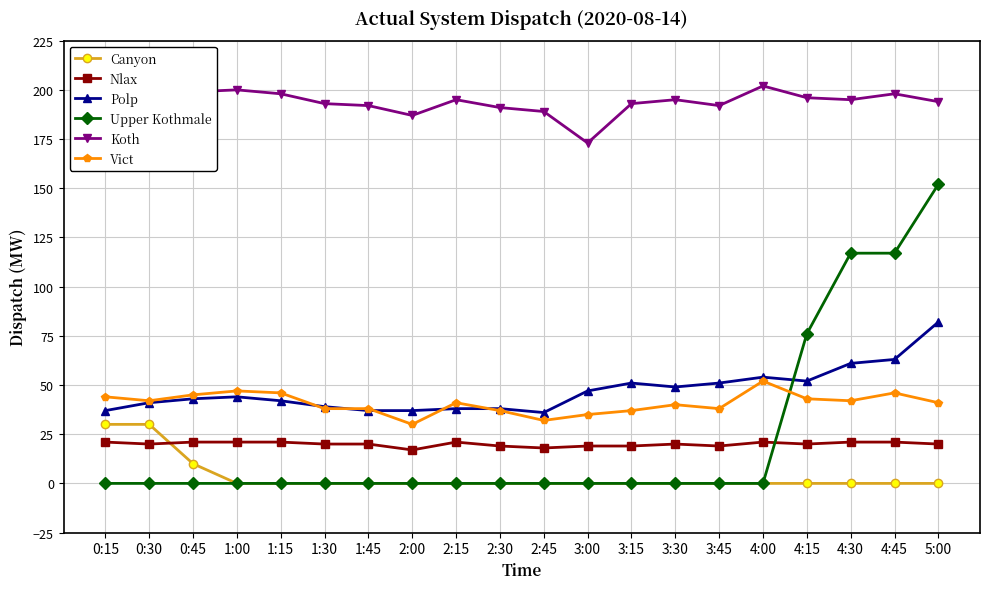

What is the greatest value displayed?

202